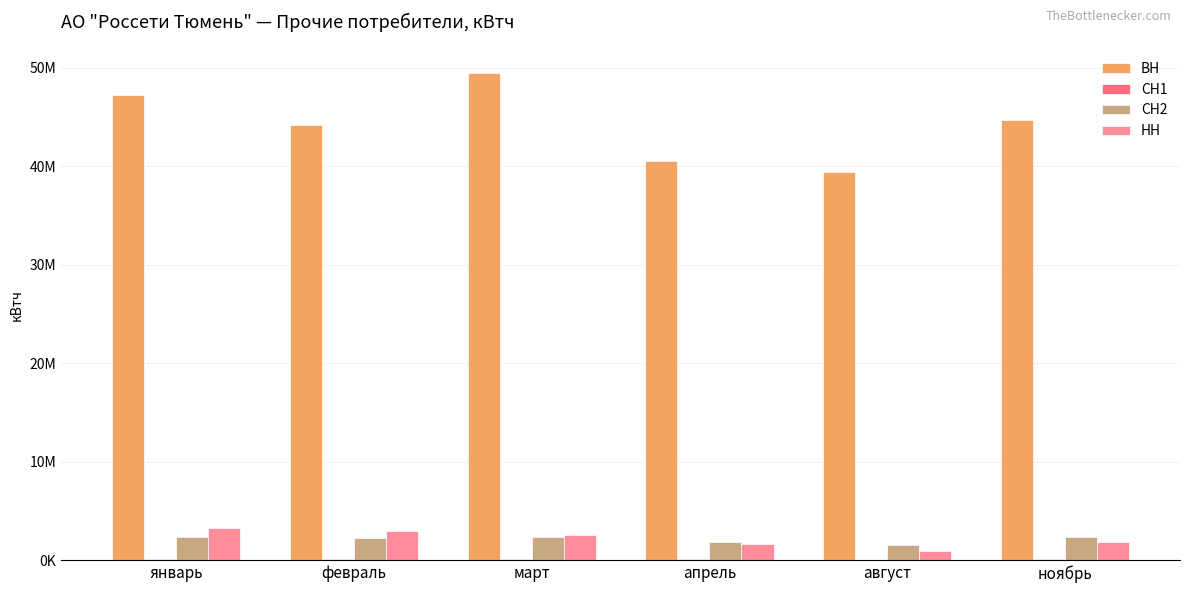

Are the bars grouped side by side (vs. stacked)?

Yes